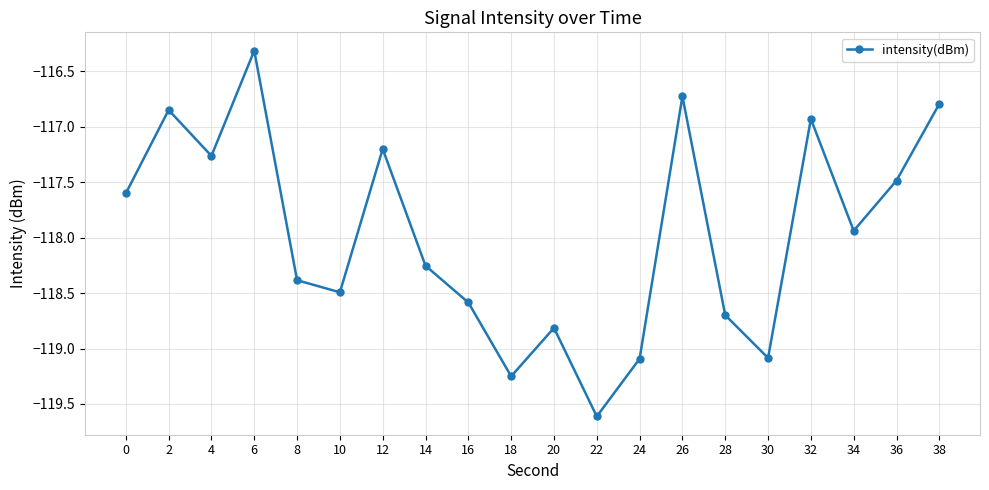

Which label corresponds to the largest value in the chart?

6